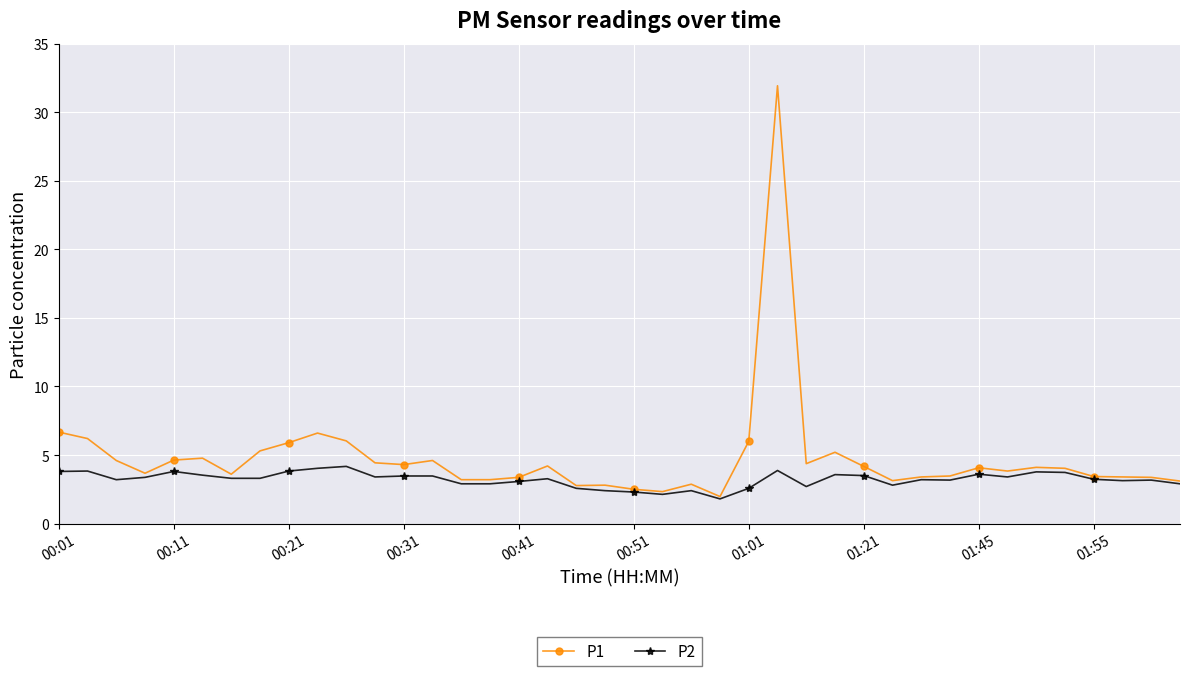

What is the value of the P2 point at the 4th from the left?

3.4